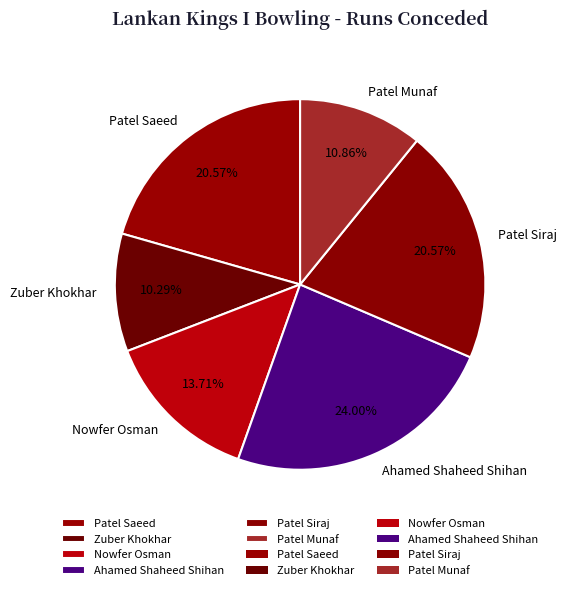

Is there any slice that represents more than half of the pie?

No